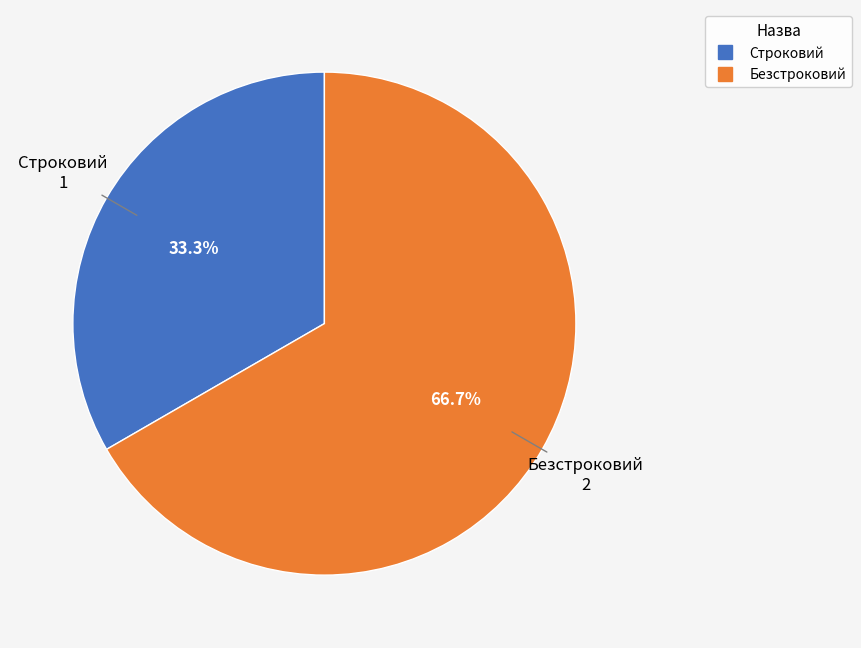

To the nearest percent, what portion does Строковий represent?

33%